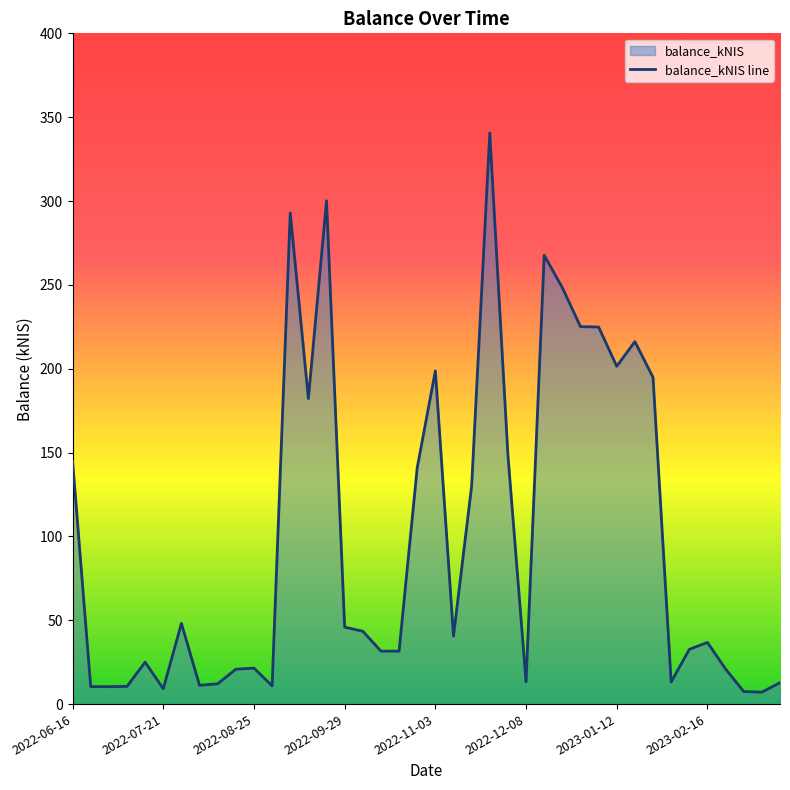

At which category does the data reach its first local peak?

2022-07-14